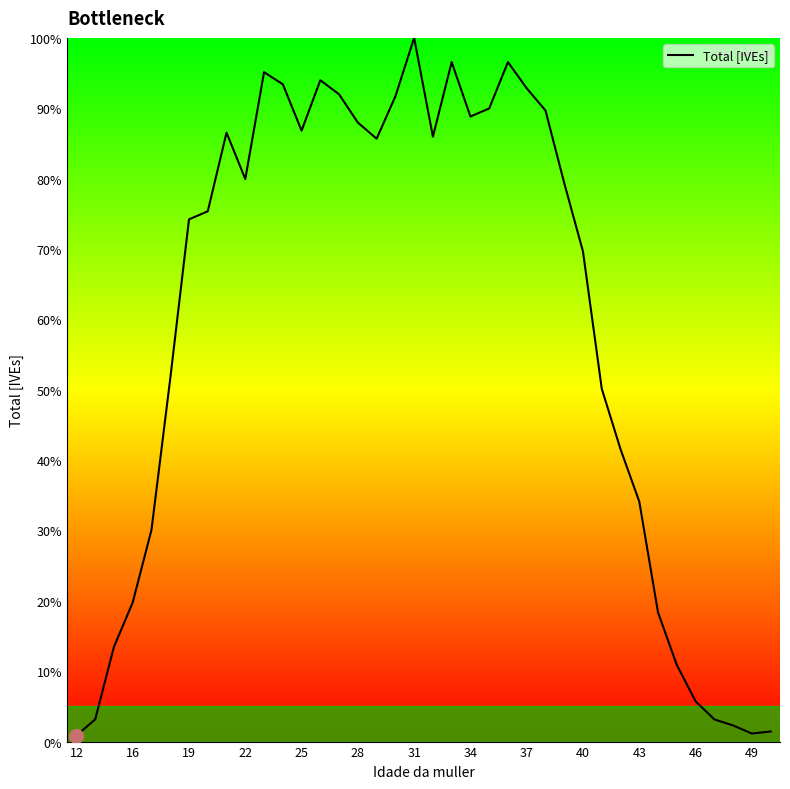

What is the sum of all values?

2219.8